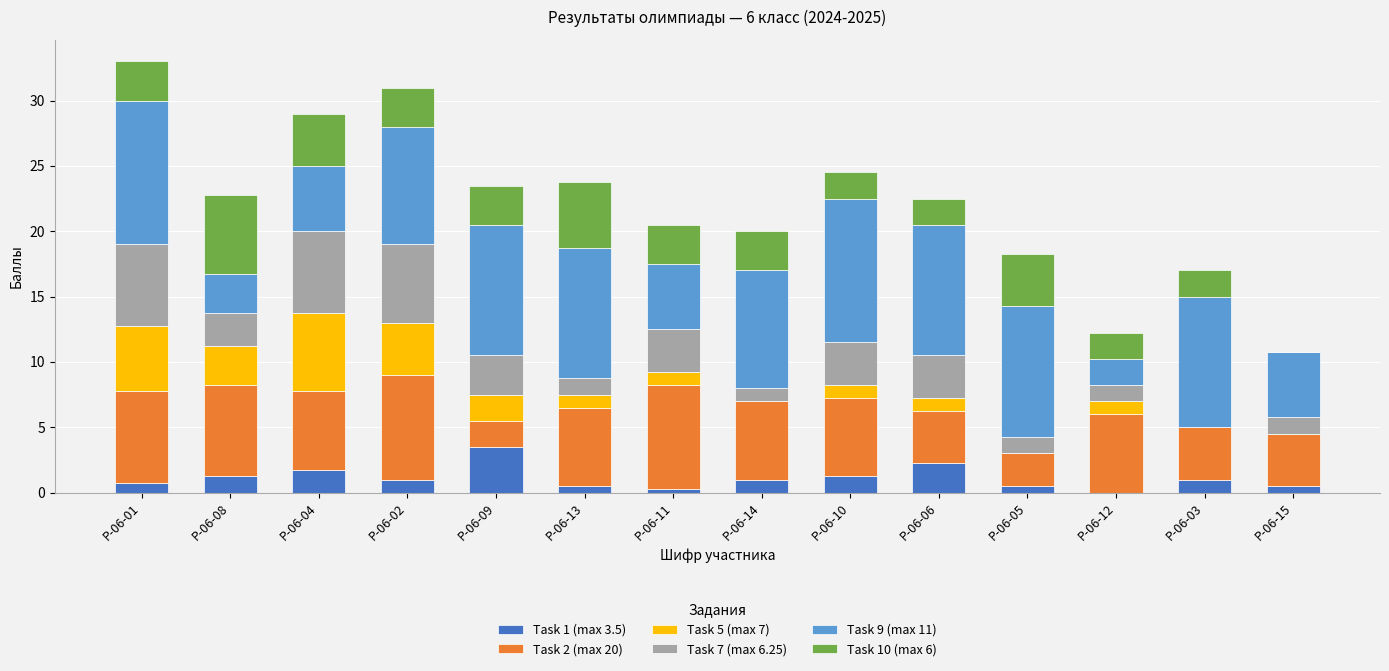

What is the total value across all series at Р-06-09?

23.5